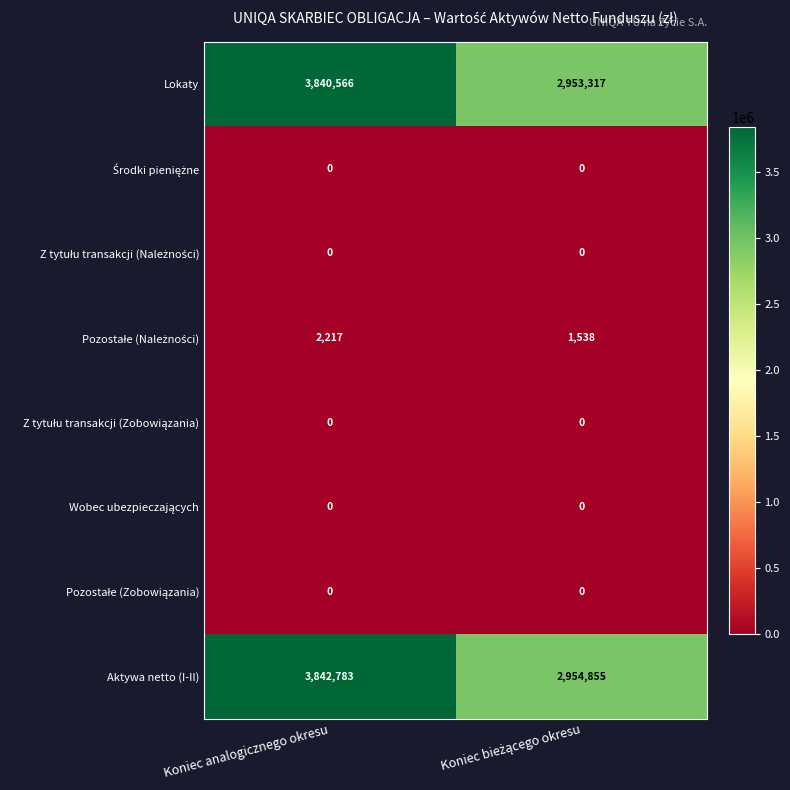

Which label corresponds to the largest value in the chart?

Koniec analogicznego okresu